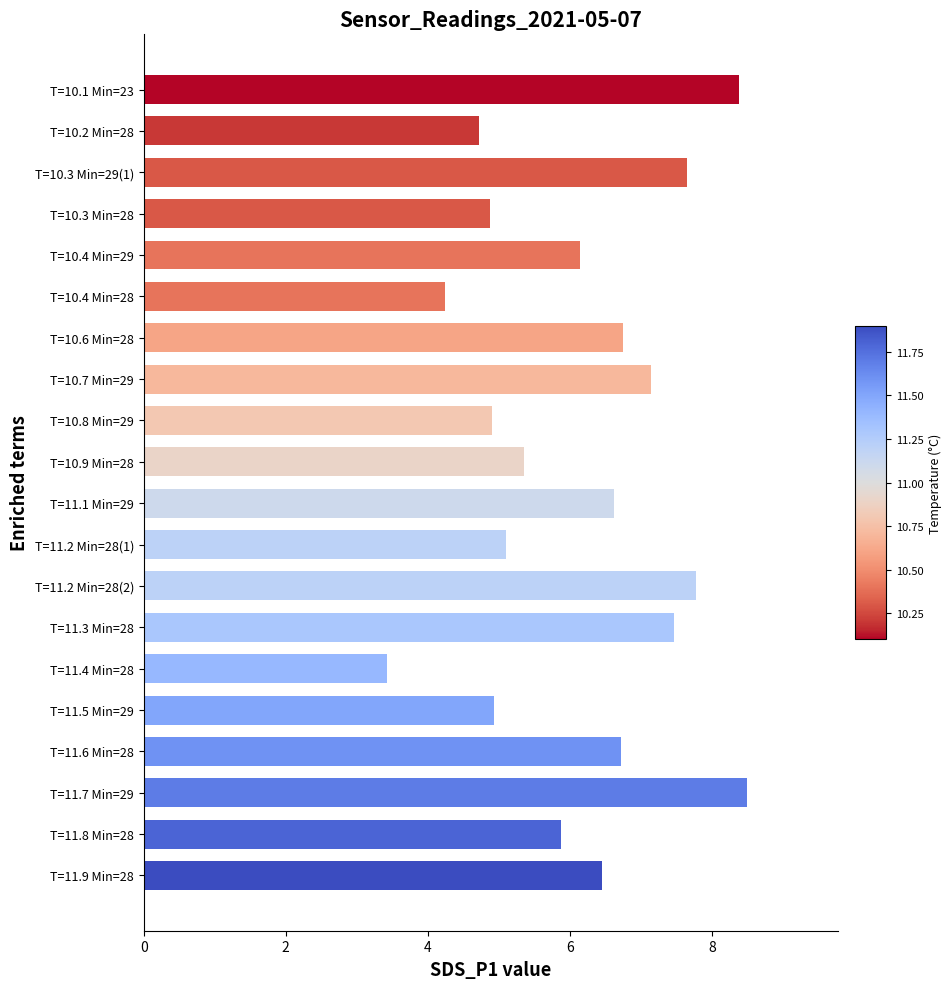

What is the sum of all values?

123.1